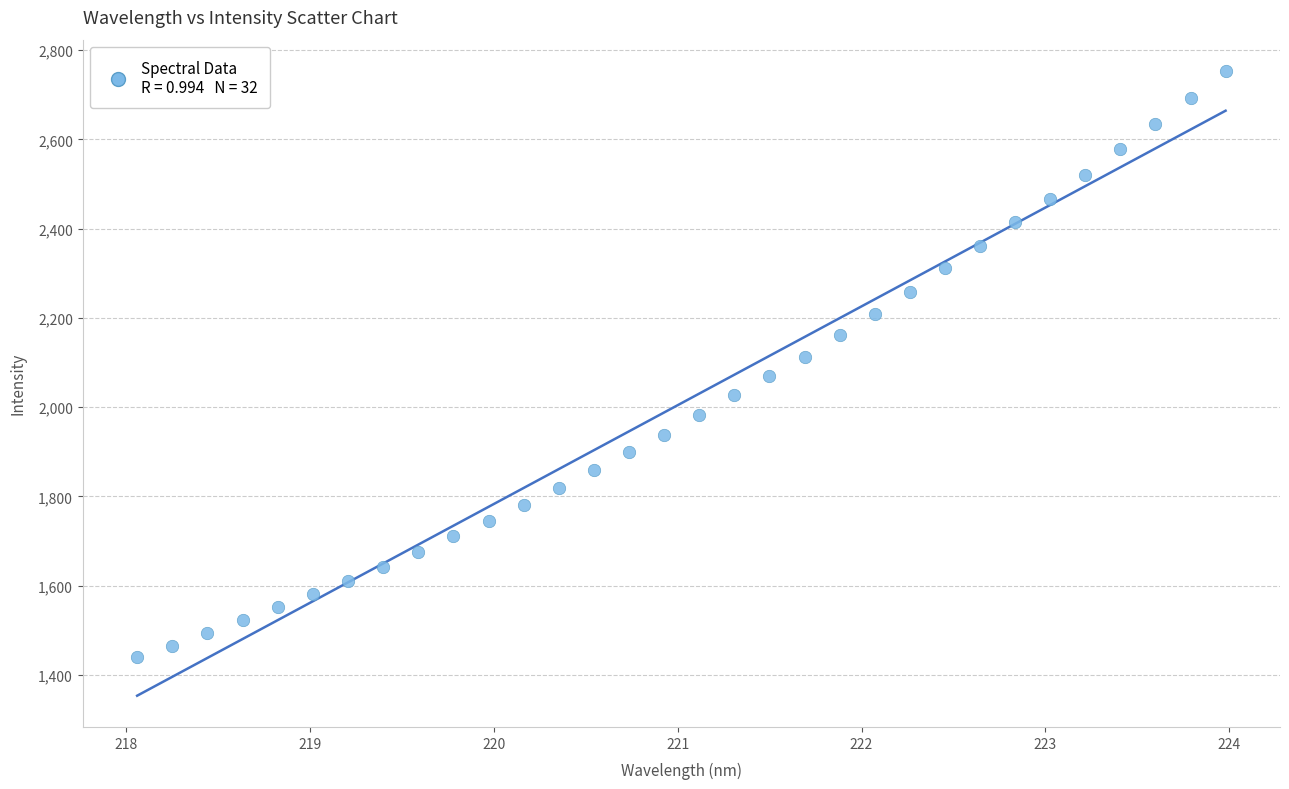

What is the range of Y values (max minus min)?

1314.6